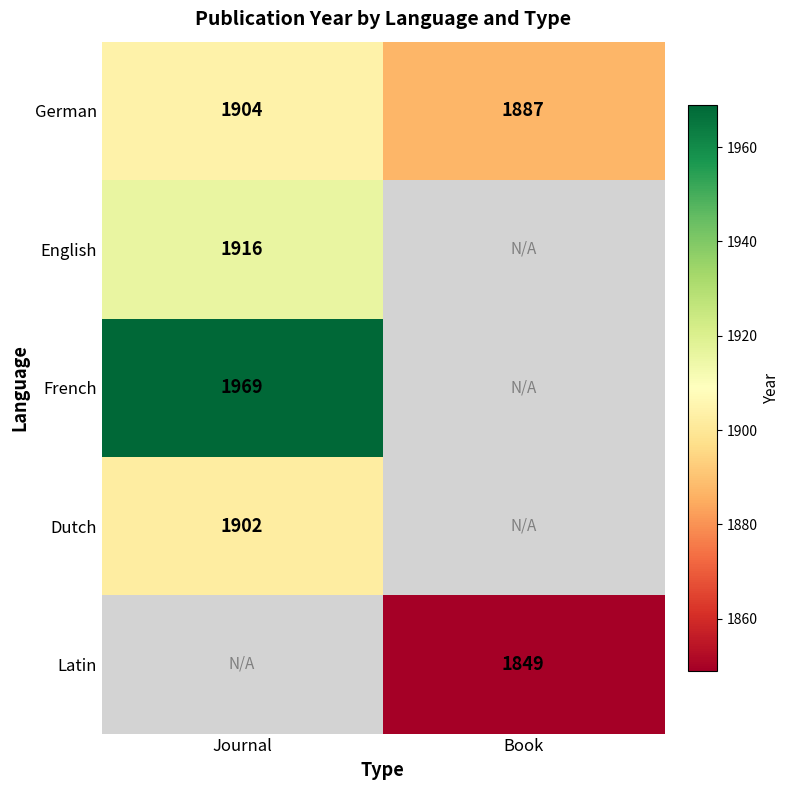

Is the value of Dutch at Journal greater than the value of German at Book?

Yes